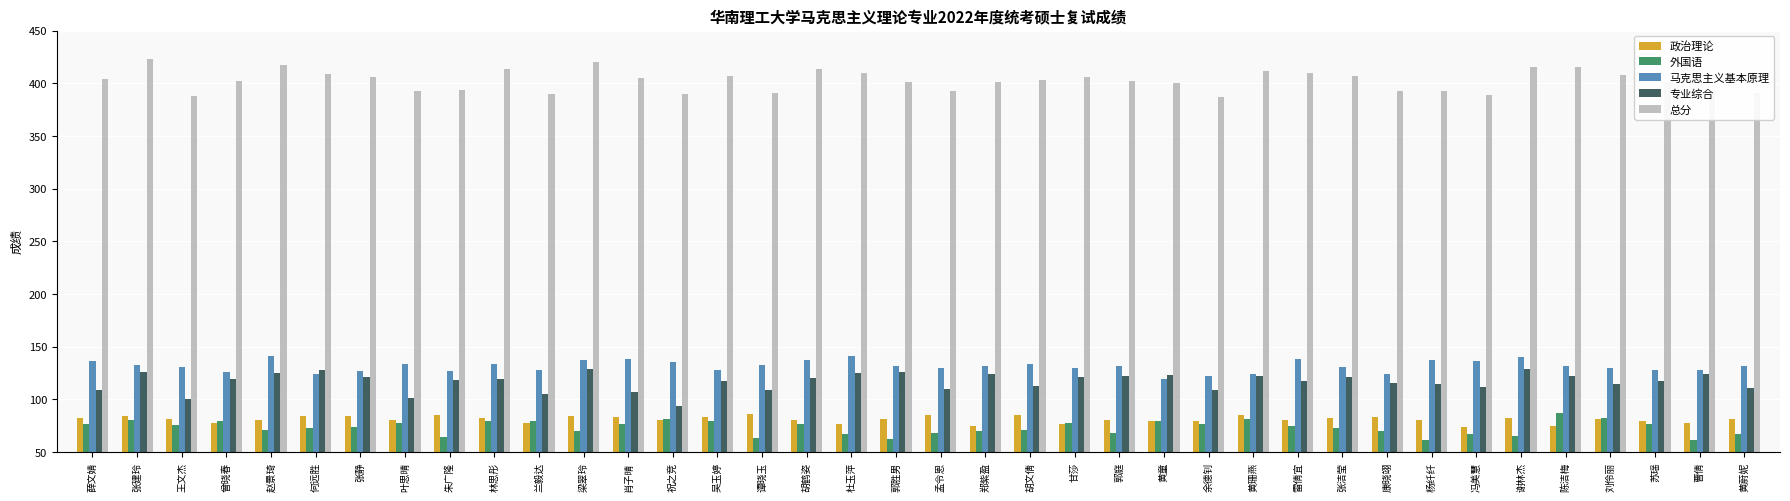

What is the total value across all series at 赵景琦?

834